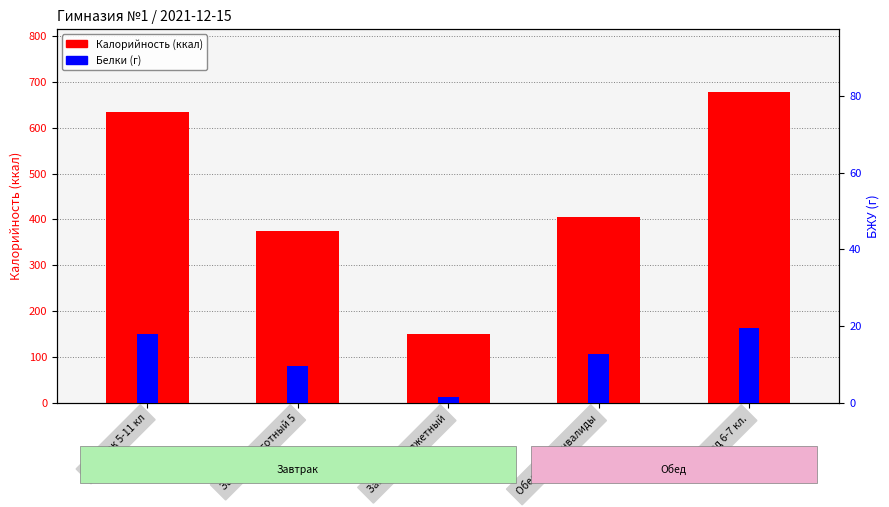

How many distinct data groups are displayed?

2